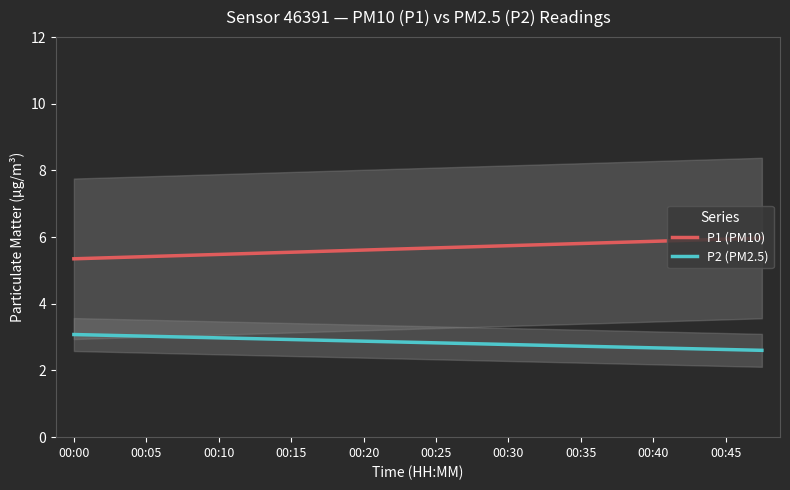

The P2 (PM2.5) series shows 2.7 at 15. True or false?

True